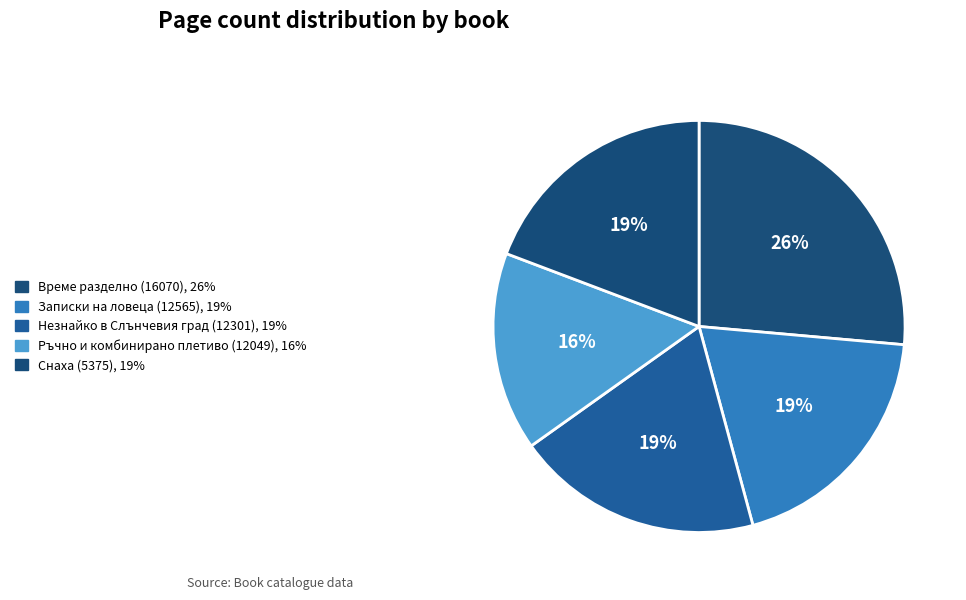

Does Незнайко в Слънчевия град (12301) account for over 50% of the chart?

No